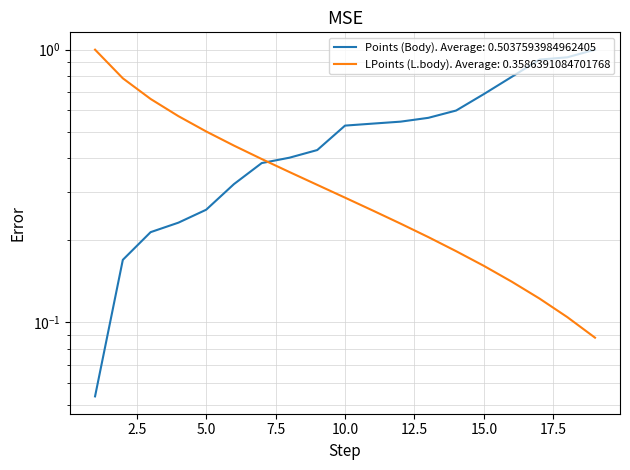

Rank the series by their maximum value, from highest to lowest.

Points (Body), LPoints (L.body)